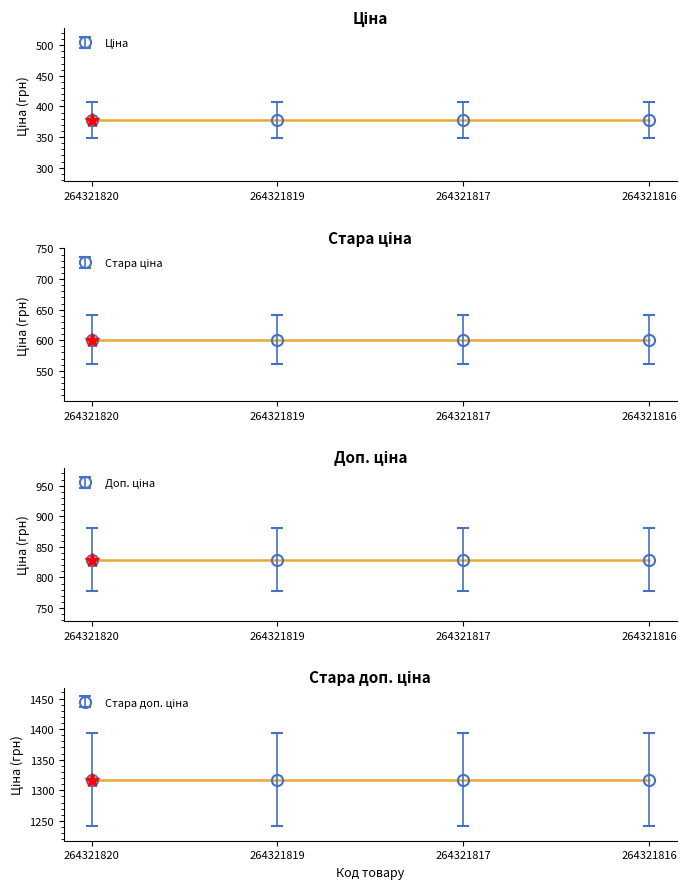

The value of Ціна at 264321816 is 241.3. True or false?

False